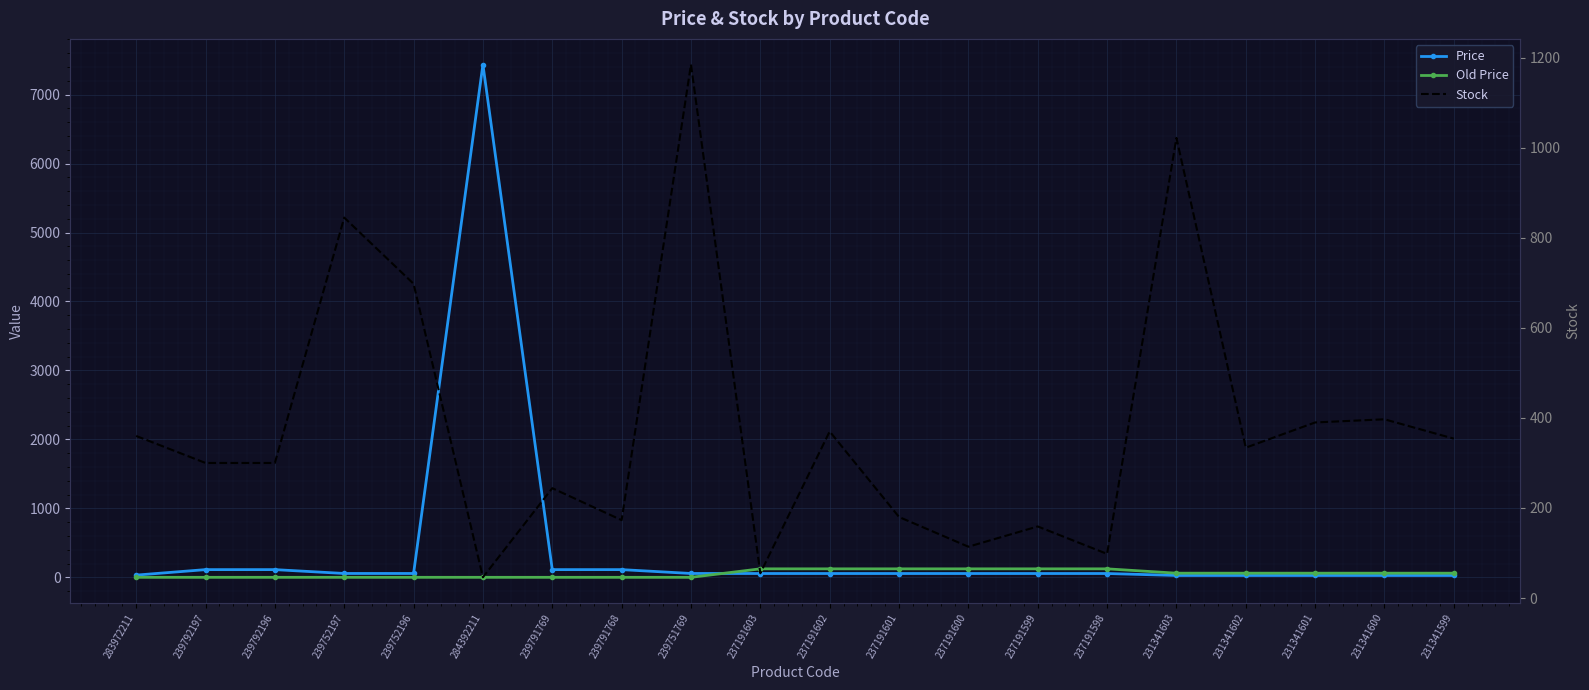

Reading left to right, what are all the values shown in this chart?

Price: 32.0	111.7	111.7	55.9	55.9	7436.2	111.7	111.7	55.9	55.4	55.4	55.4	55.4	55.4	55.4	27.0	27.0	27.0	27.0	27.0
Old Price: 0.0	0.0	0.0	0.0	0.0	0.0	0.0	0.0	0.0	123.0	123.0	123.0	123.0	123.0	123.0	60.0	60.0	60.0	60.0	60.0
Stock: 360.0	300.0	300.0	845.0	698.0	46.0	244.0	173.0	1185.0	55.0	370.0	180.0	114.0	159.0	98.0	1022.0	334.0	390.0	397.0	354.0